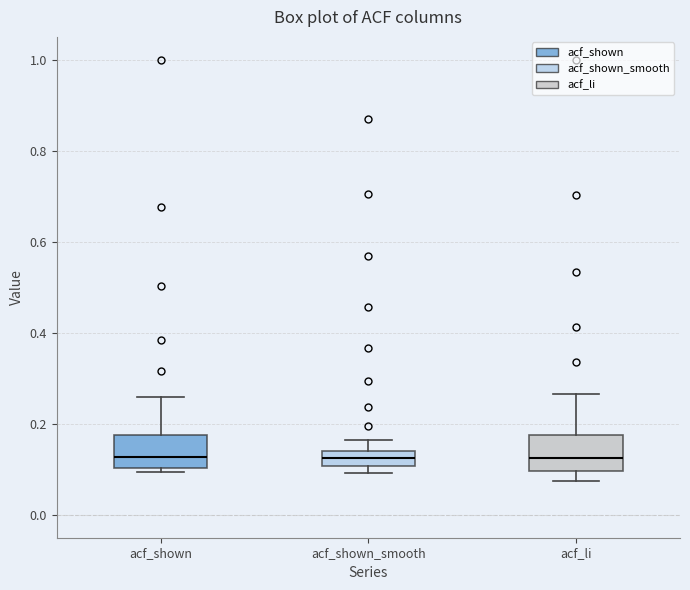

Where is the upper edge of the box for acf_shown on the y-axis? The values are not printed on the chart, so give them approximately, as read against the axis.

0.18